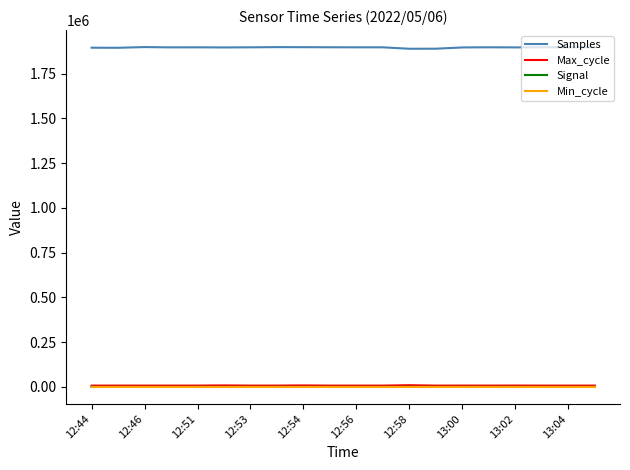

Which series has the largest total across all categories?

Samples